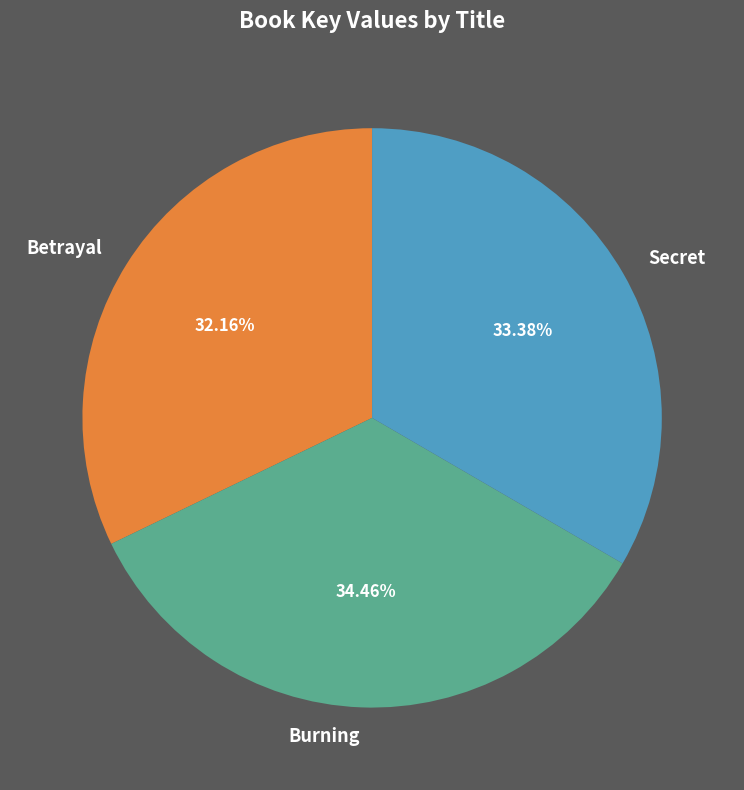

To the nearest percent, what is the combined percentage of Burning and Secret?

68%